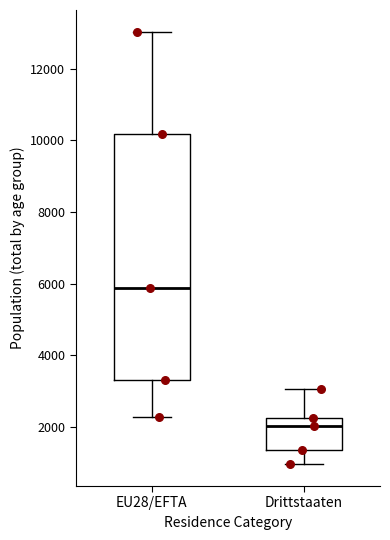

Comparing the boxes themselves (not the whiskers), which one is the tallest?

EU28/EFTA